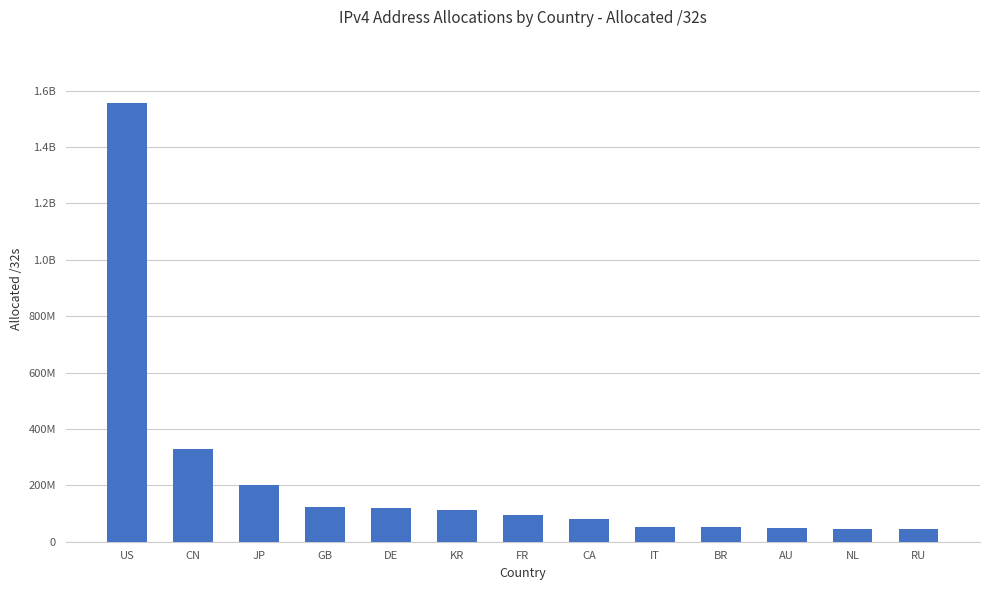

Read the value at IT.

52787872